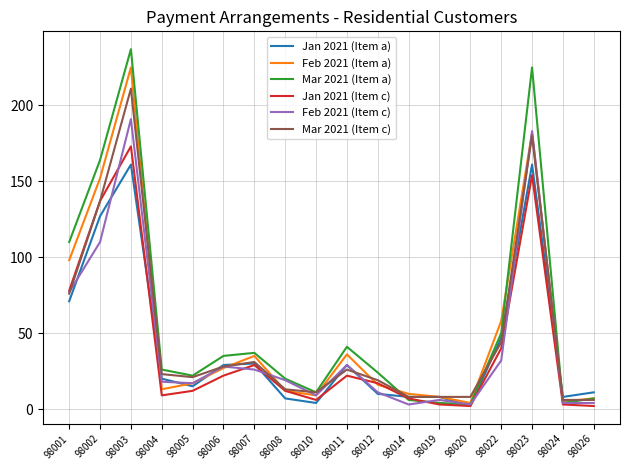

Rank the series by their maximum value, from lowest to highest.

Jan 2021 (Item a), Jan 2021 (Item c), Feb 2021 (Item c), Mar 2021 (Item c), Feb 2021 (Item a), Mar 2021 (Item a)